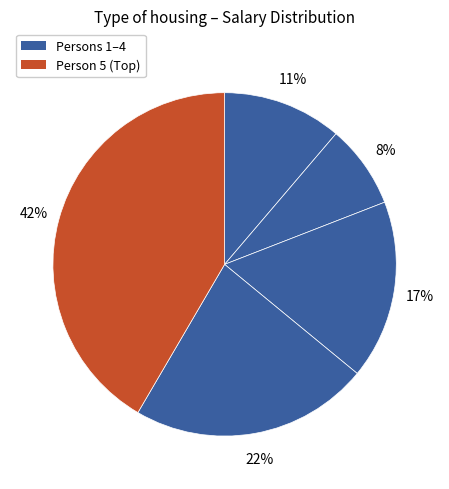

Count the number of slices in the pie.

5